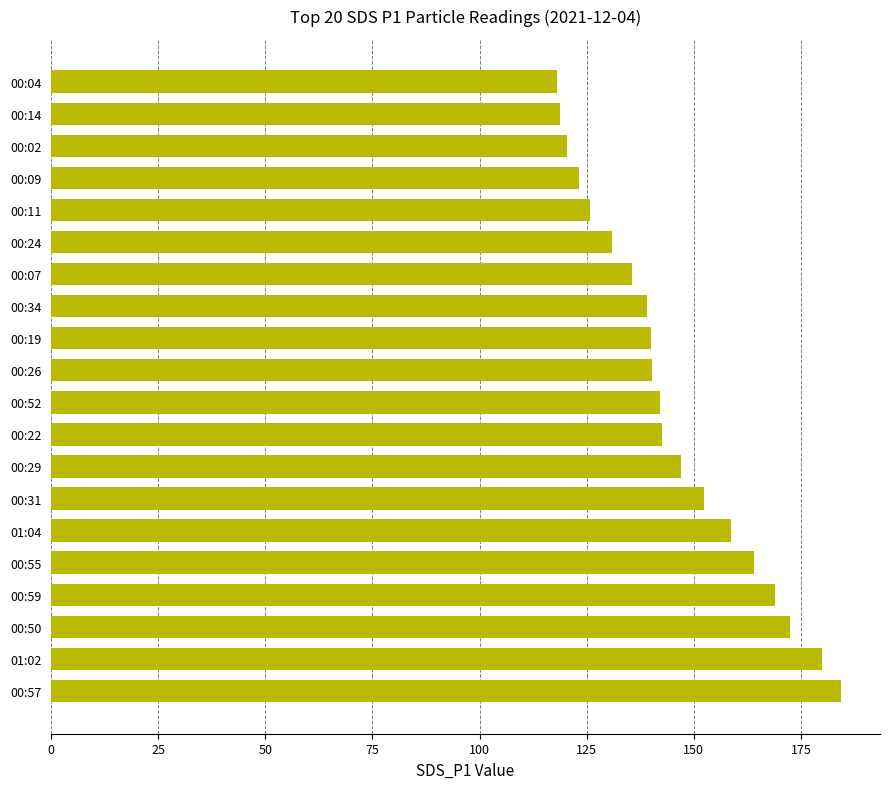

What is the average value?

145.2